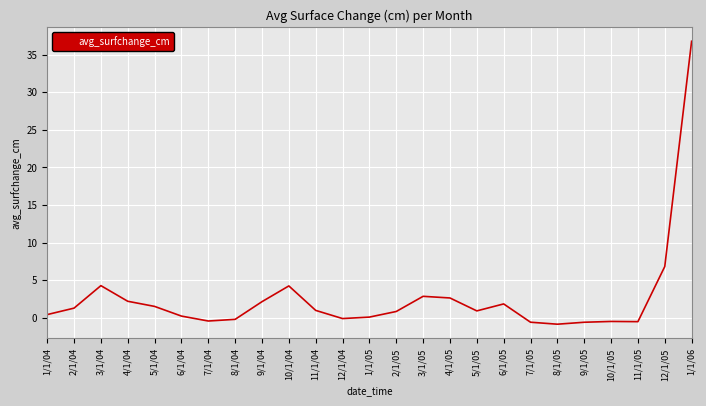

What is the difference between the values at 9/1/04 and 7/1/05?

2.7